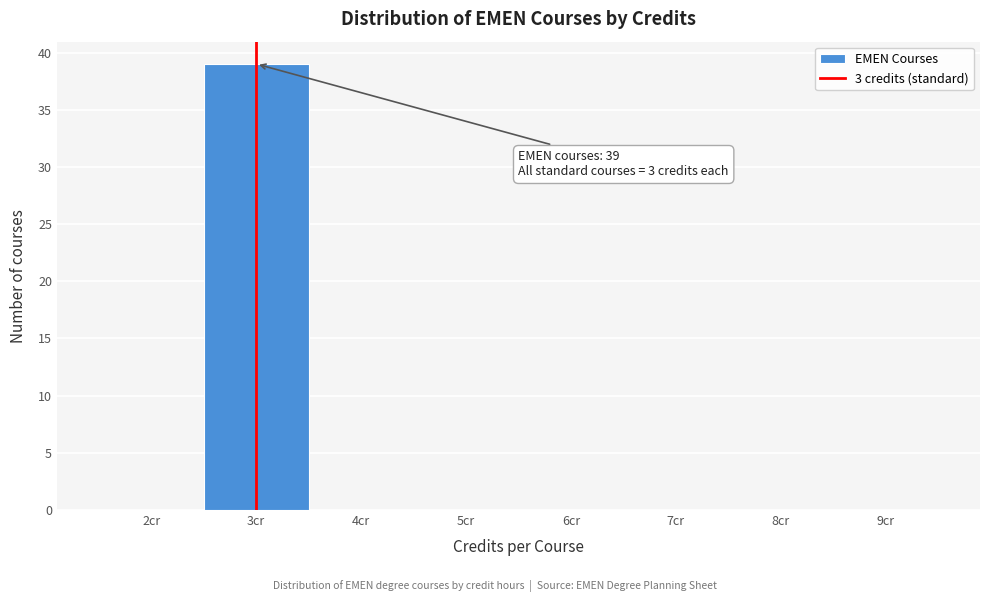

Over which range of the x-axis is the bar tallest?

2.5 to 3.5